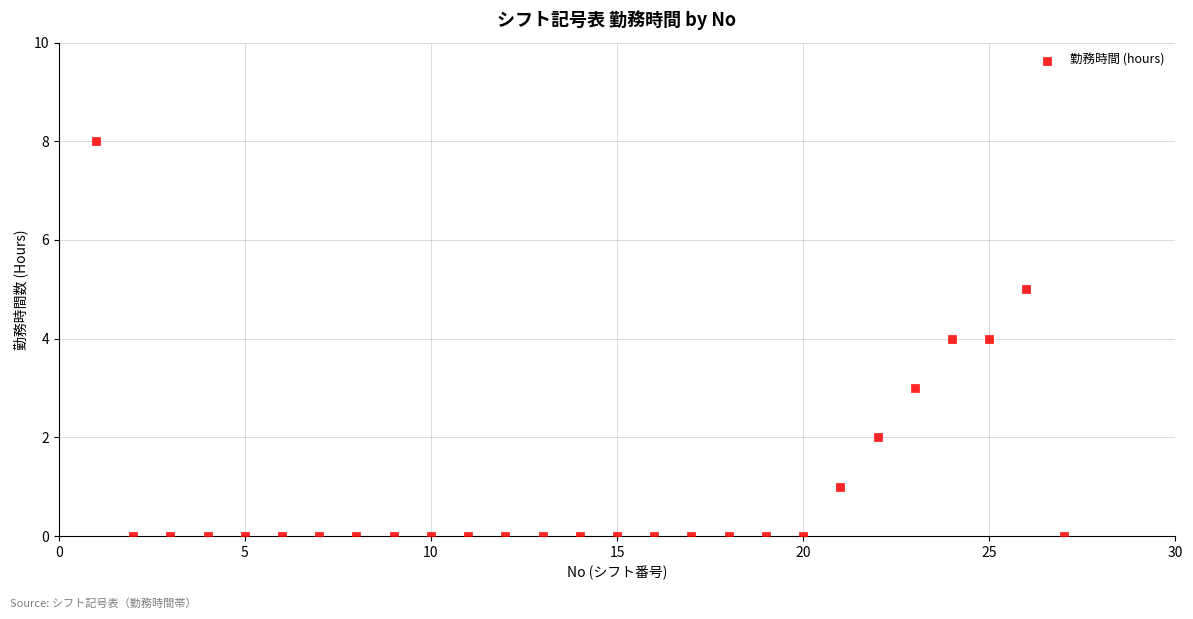

What is the range of Y values (max minus min)?

8